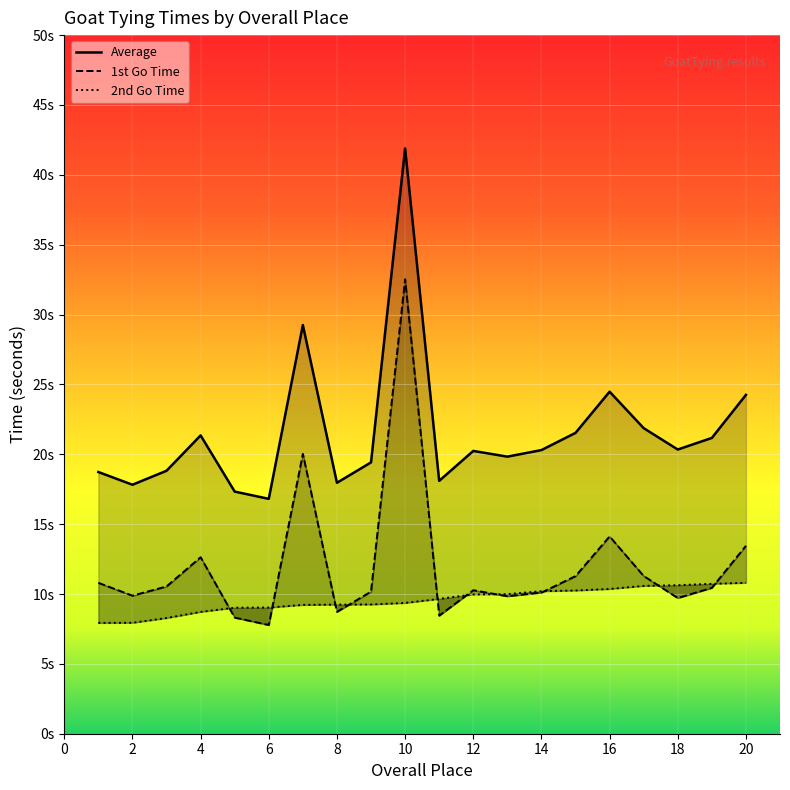

Which series has the largest total across all categories?

Average